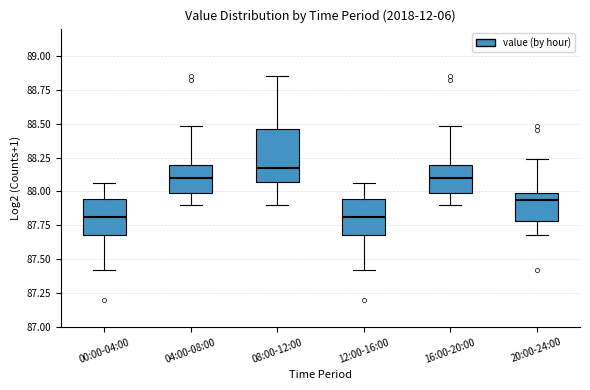

Reading left to right, read every box against the y-axis: the position of its median line, the range the box covers, and the ends of its whiskers. The values are not printed on the chart, so give them approximately, as read against the axis.

00:00-04:00: median 87.80, box 87.70 to 87.95, whiskers 87.40 to 88.05
04:00-08:00: median 88.10, box 88.00 to 88.20, whiskers 87.90 to 88.50
08:00-12:00: median 88.20, box 88.05 to 88.45, whiskers 87.90 to 88.85
12:00-16:00: median 87.80, box 87.70 to 87.95, whiskers 87.40 to 88.05
16:00-20:00: median 88.10, box 88.00 to 88.20, whiskers 87.90 to 88.50
20:00-24:00: median 87.95, box 87.80 to 88.00, whiskers 87.70 to 88.25